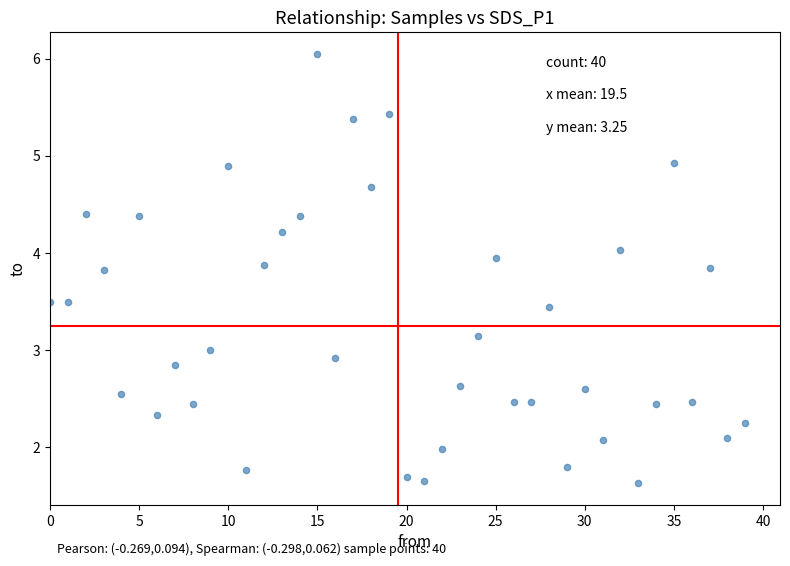

What is the range of Y values (max minus min)?

4.4